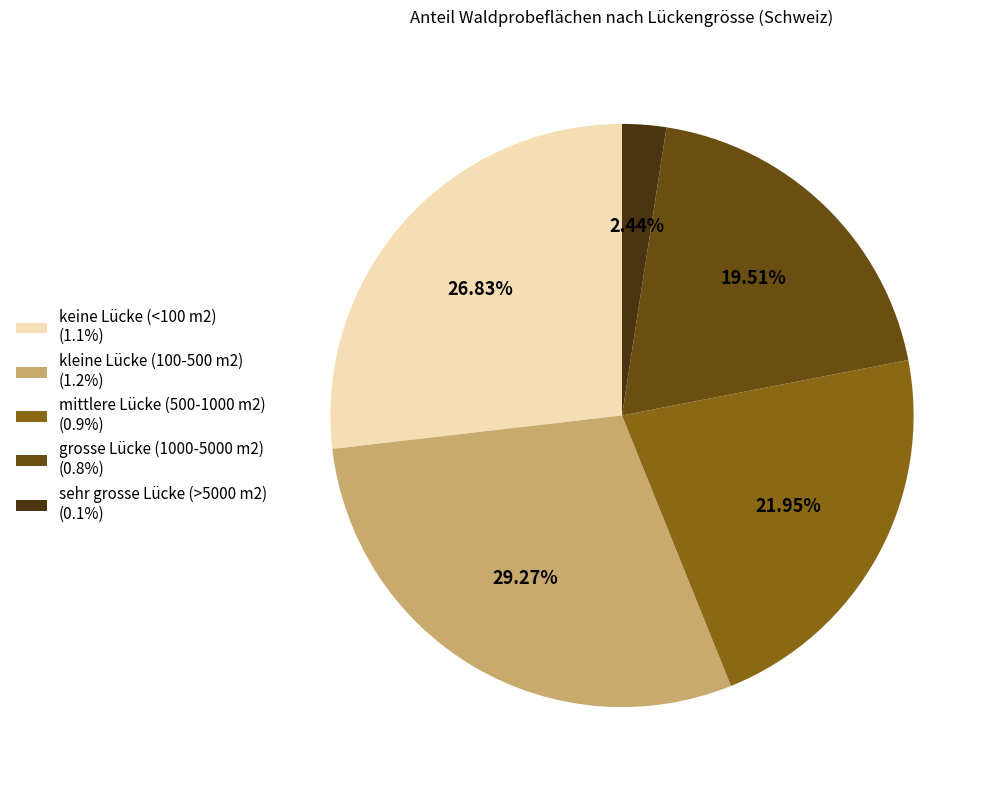

What is the ratio of the value at grosse Lücke (1000-5000 m2) (0.8%) to the value at keine Lücke (<100 m2) (1.1%)?

0.7